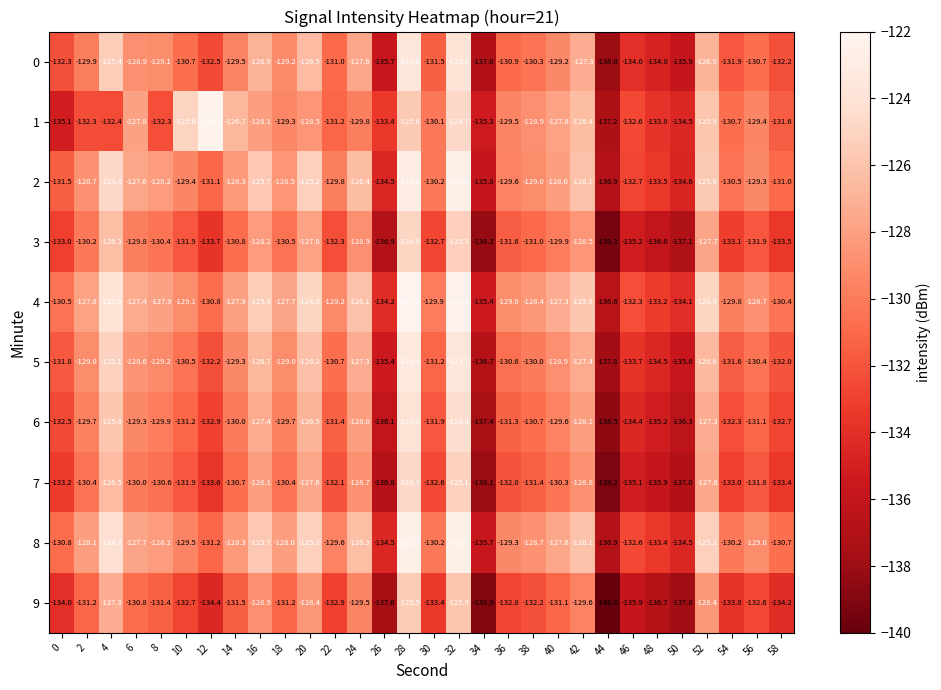

Where is 4 nearest to the value -129?

36